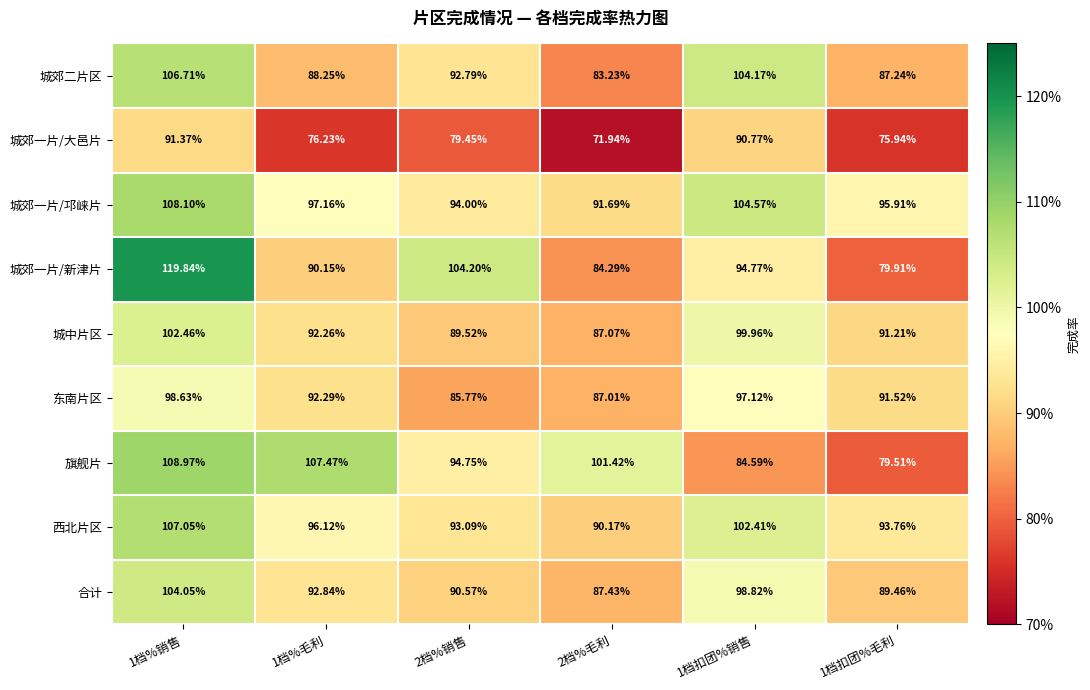

Rank the series by their maximum value, from lowest to highest.

城郊一片/大邑片, 东南片区, 城中片区, 合计, 城郊二片区, 西北片区, 城郊一片/邛崃片, 旗舰片, 城郊一片/新津片